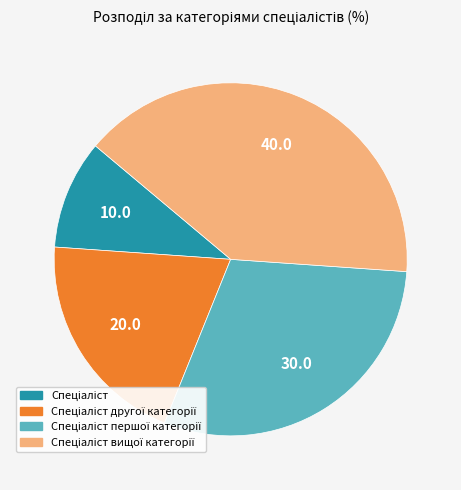

Does any single category account for the majority?

No